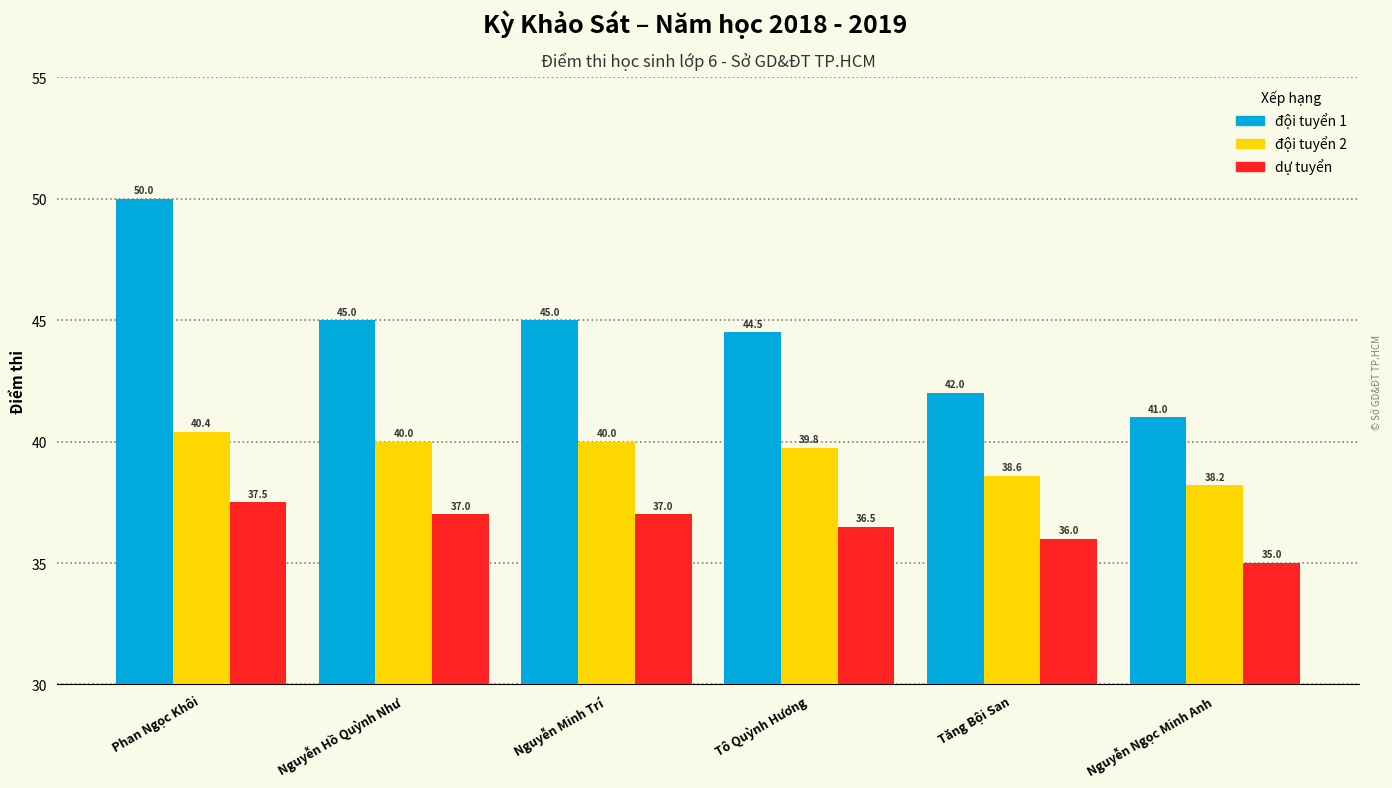

What is the lowest value of the đội tuyển 2 series?

38.2